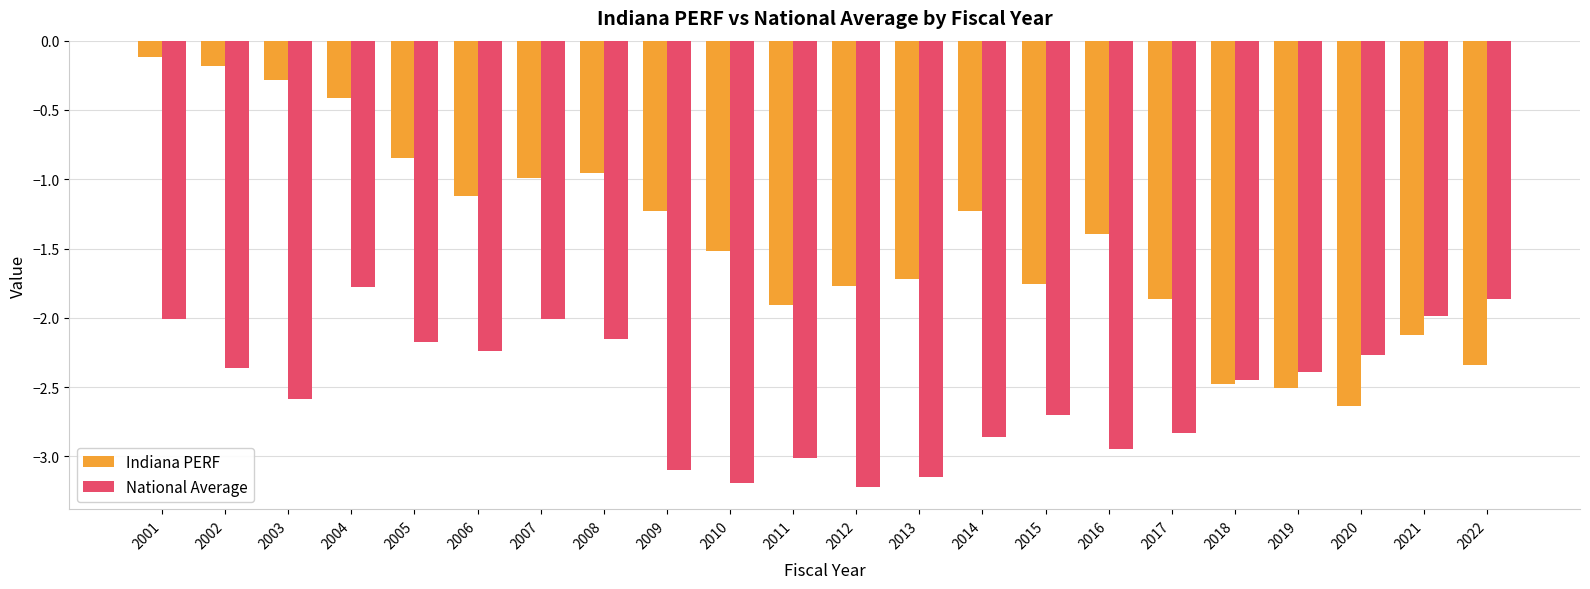

True or false: Indiana PERF has a value of -2.1 at 2009.

False